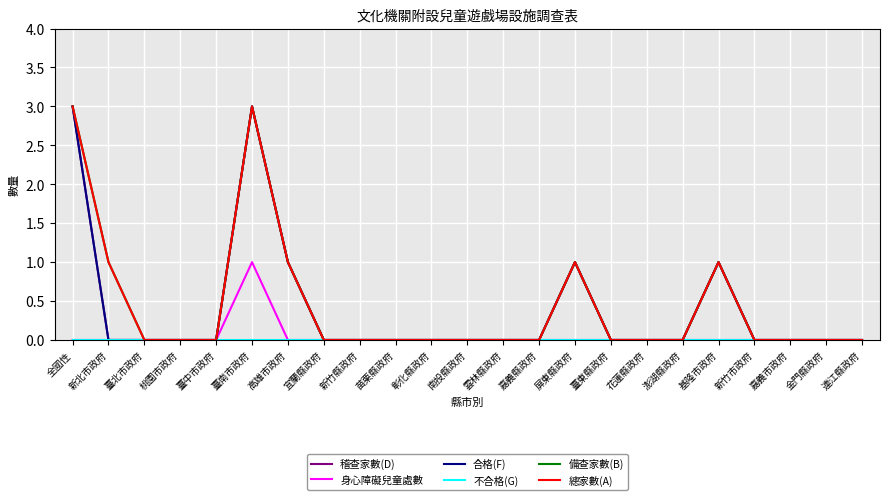

List the series in order of their peak value, highest first.

稽查家數(D), 合格(F), 備查家數(B), 總家數(A), 身心障礙兒童處數, 不合格(G)